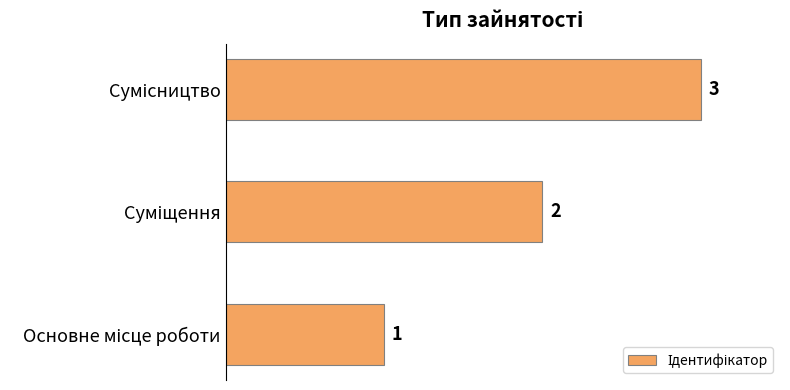

How many values are between 1 and 3?

3